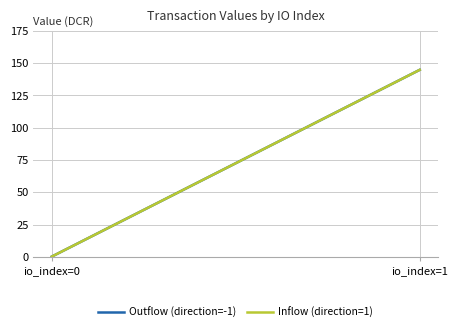

What are all the series names shown in the legend?

Outflow (direction=-1), Inflow (direction=1)